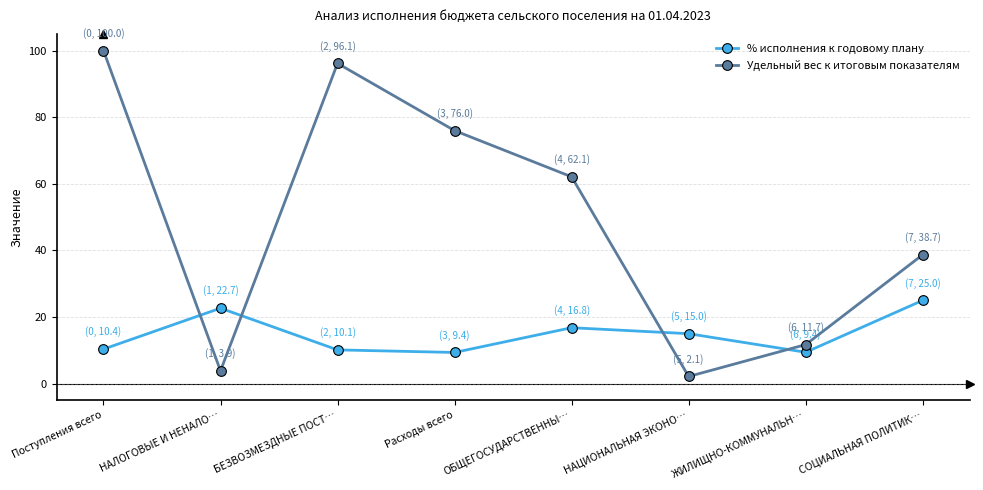

At which category does Удельный вес к итоговым показателям reach its first local peak?

БЕЗВОЗМЕЗДНЫЕ ПОСТ…